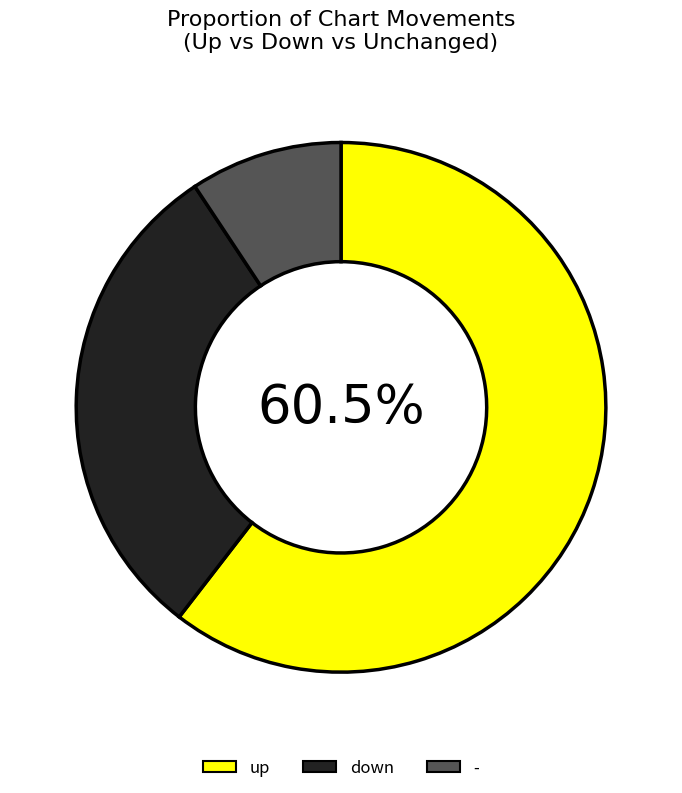

What is the largest slice in the pie chart?

up